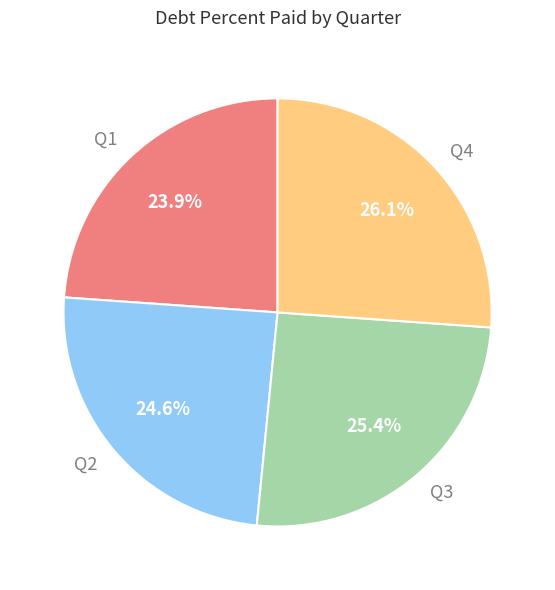

To the nearest percent, what is the difference between the Q3 and Q2 slice percentages?

1%